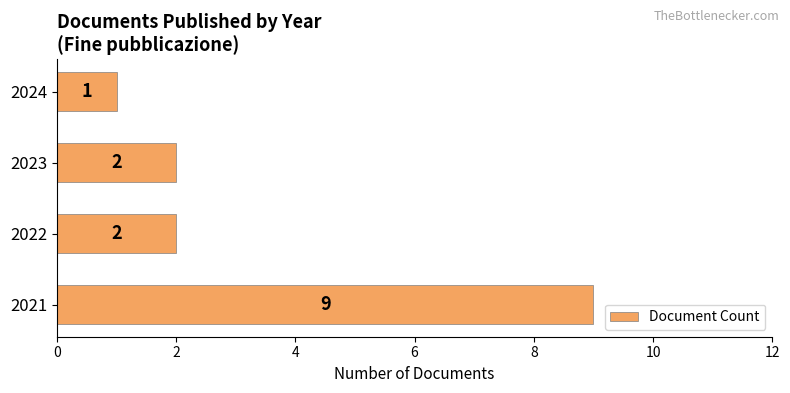

True or false: the data shows 1 at 2023.

False